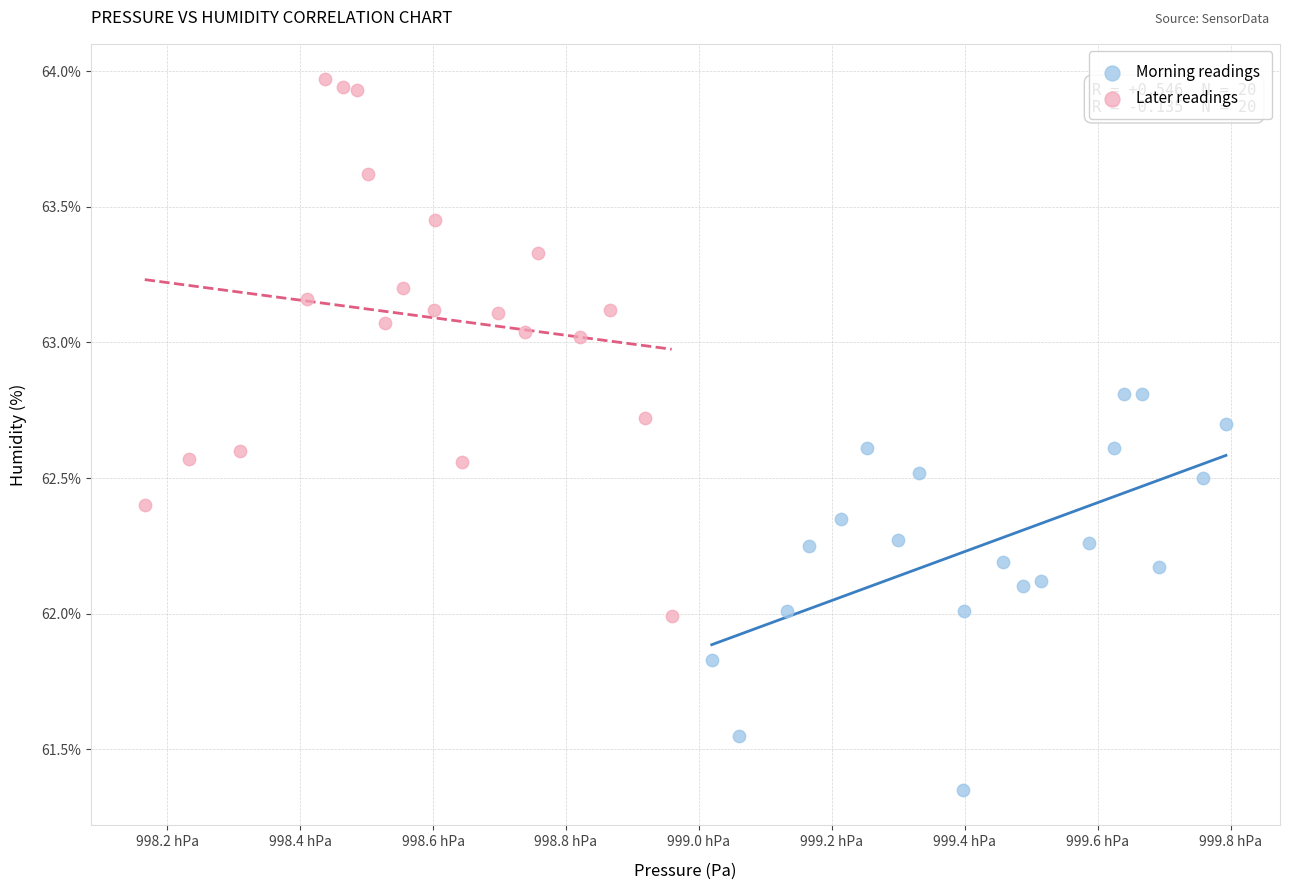

Which series reaches the maximum Y coordinate?

Later readings